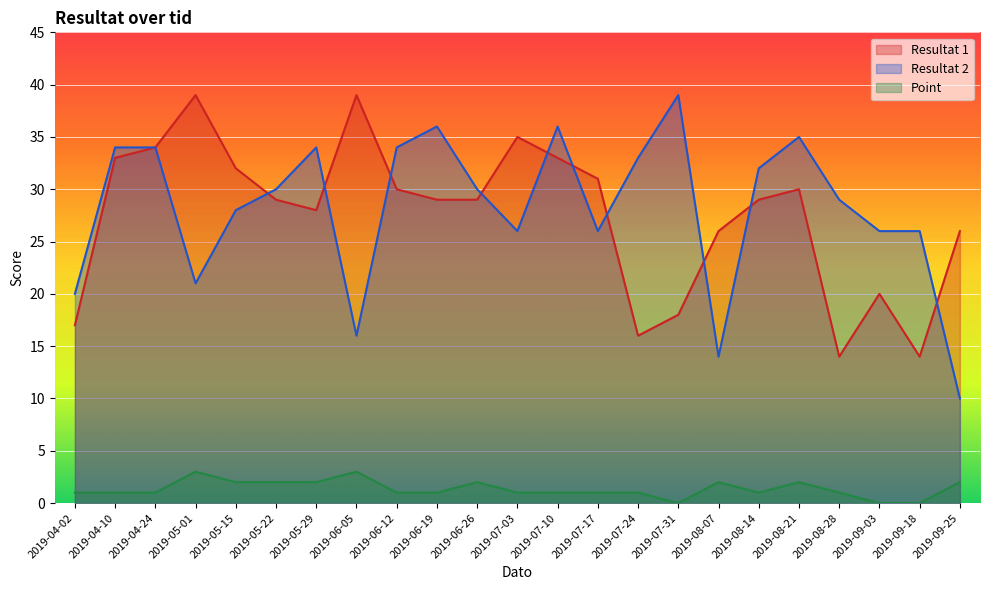

Reading right to left, what are all the values shown in this chart?

Resultat 1: 2019-09-25=26	2019-09-18=14	2019-09-03=20	2019-08-28=14	2019-08-21=30	2019-08-14=29	2019-08-07=26	2019-07-31=18	2019-07-24=16	2019-07-17=31	2019-07-10=33	2019-07-03=35	2019-06-26=29	2019-06-19=29	2019-06-12=30	2019-06-05=39	2019-05-29=28	2019-05-22=29	2019-05-15=32	2019-05-01=39	2019-04-24=34	2019-04-10=33	2019-04-02=17
Resultat 2: 2019-09-25=10	2019-09-18=26	2019-09-03=26	2019-08-28=29	2019-08-21=35	2019-08-14=32	2019-08-07=14	2019-07-31=39	2019-07-24=33	2019-07-17=26	2019-07-10=36	2019-07-03=26	2019-06-26=30	2019-06-19=36	2019-06-12=34	2019-06-05=16	2019-05-29=34	2019-05-22=30	2019-05-15=28	2019-05-01=21	2019-04-24=34	2019-04-10=34	2019-04-02=20
Point: 2019-09-25=2	2019-09-18=0	2019-09-03=0	2019-08-28=1	2019-08-21=2	2019-08-14=1	2019-08-07=2	2019-07-31=0	2019-07-24=1	2019-07-17=1	2019-07-10=1	2019-07-03=1	2019-06-26=2	2019-06-19=1	2019-06-12=1	2019-06-05=3	2019-05-29=2	2019-05-22=2	2019-05-15=2	2019-05-01=3	2019-04-24=1	2019-04-10=1	2019-04-02=1